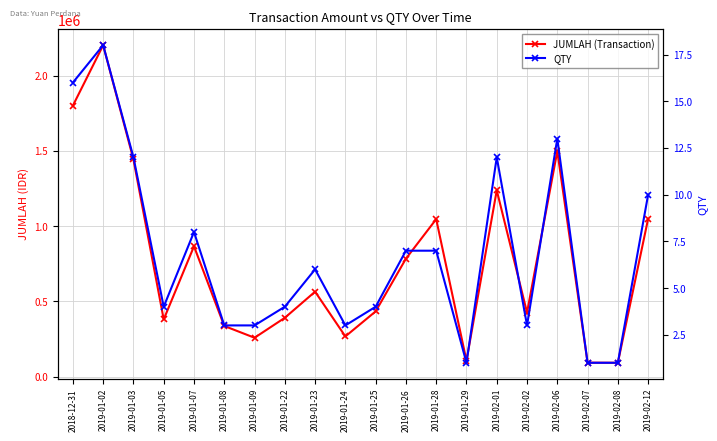

How many data points in JUMLAH (Transaction) are above 564200?

9